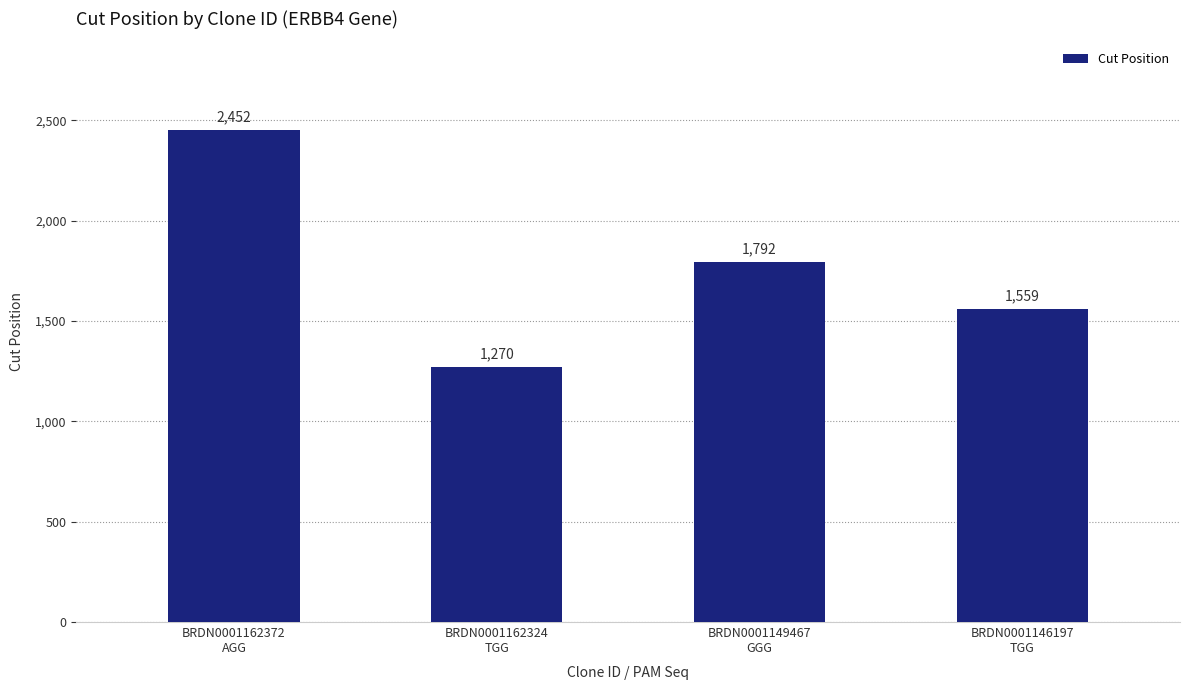

Count the number of categories in the chart.

4